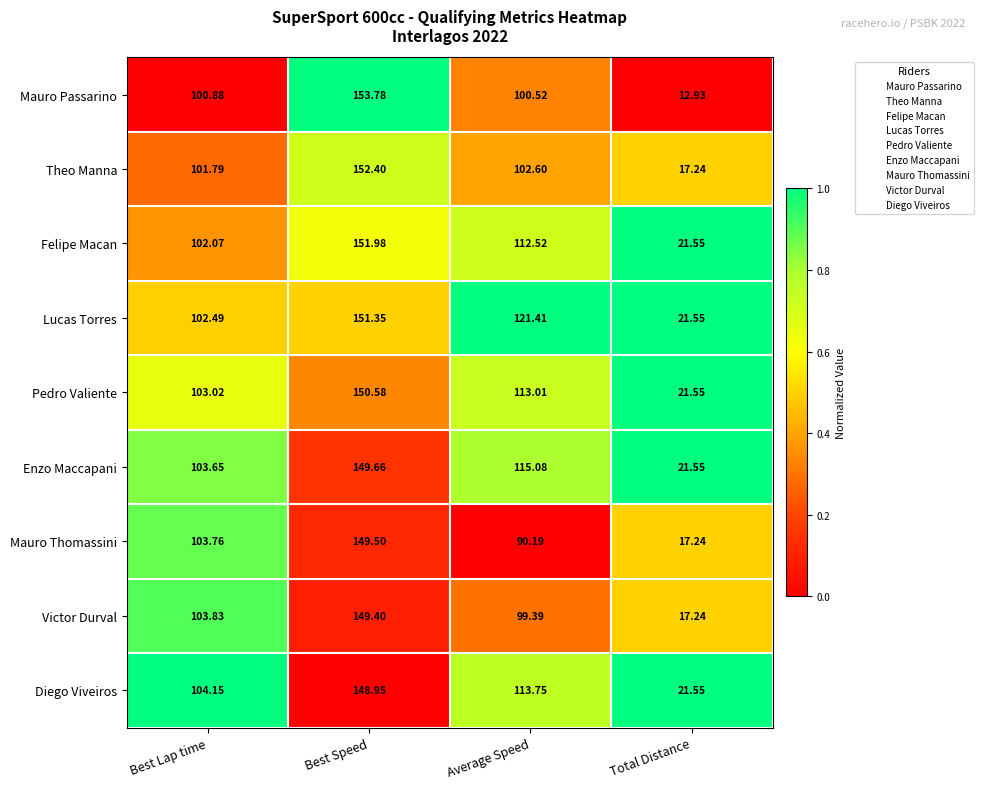

At which category is the sum across all series the highest?

Best Speed